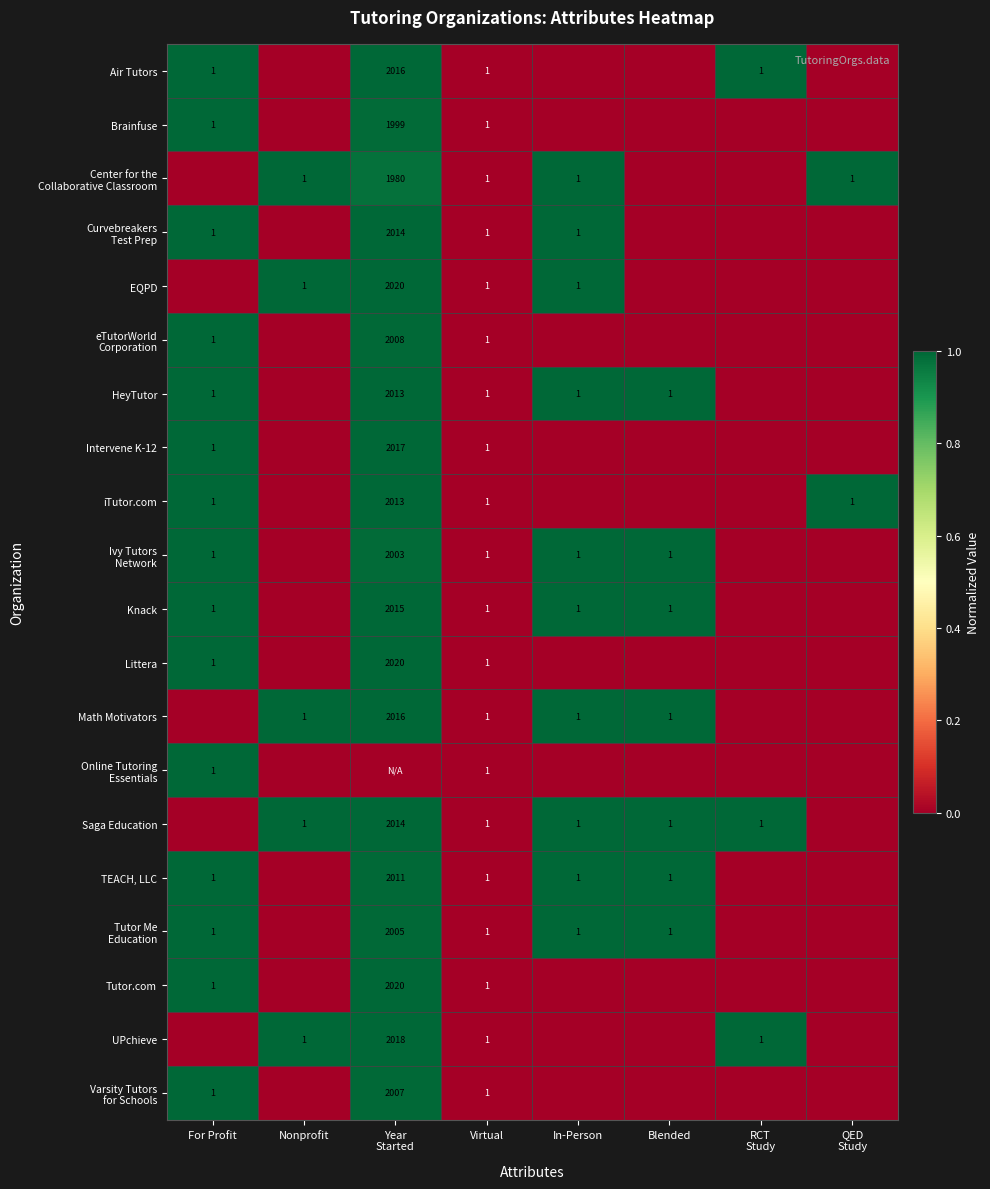

The value of UPchieve at Nonprofit is 2. True or false?

False